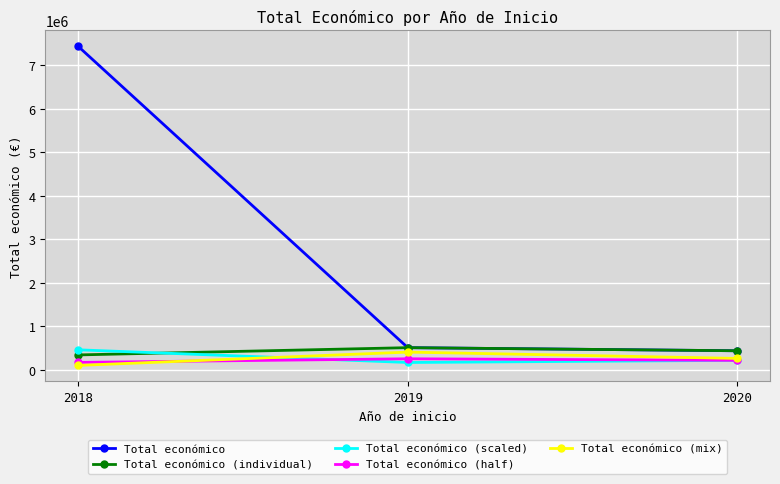

The value of Total económico (half) at 2019 is 255523.5. True or false?

True